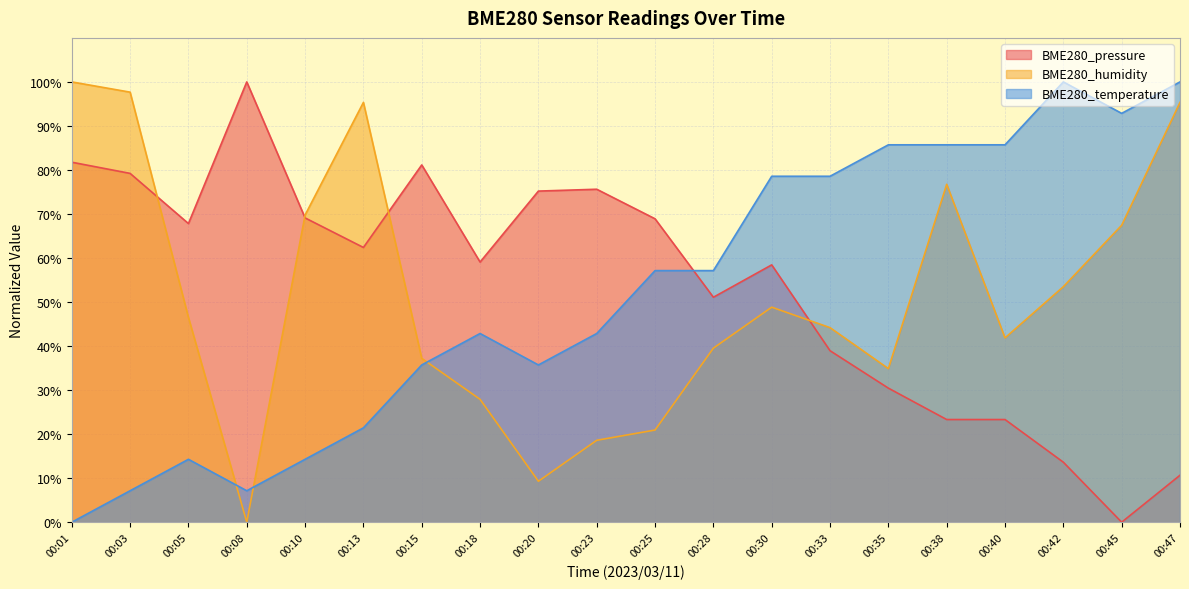

Which label corresponds to the smallest value in the chart?

00:45